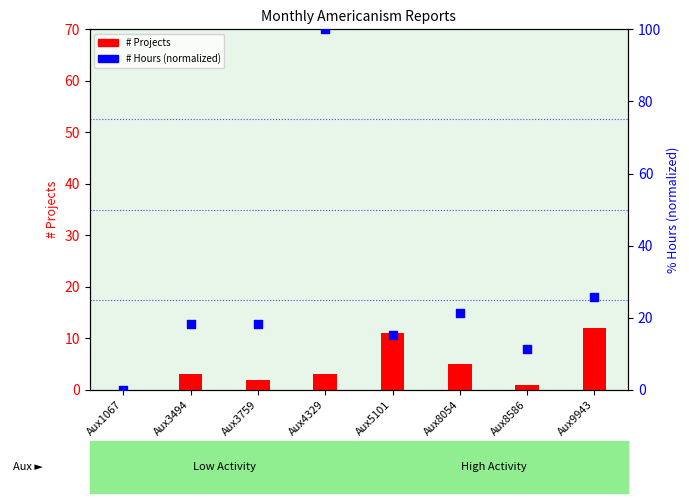

Which series reaches the minimum Y coordinate?

# Projects